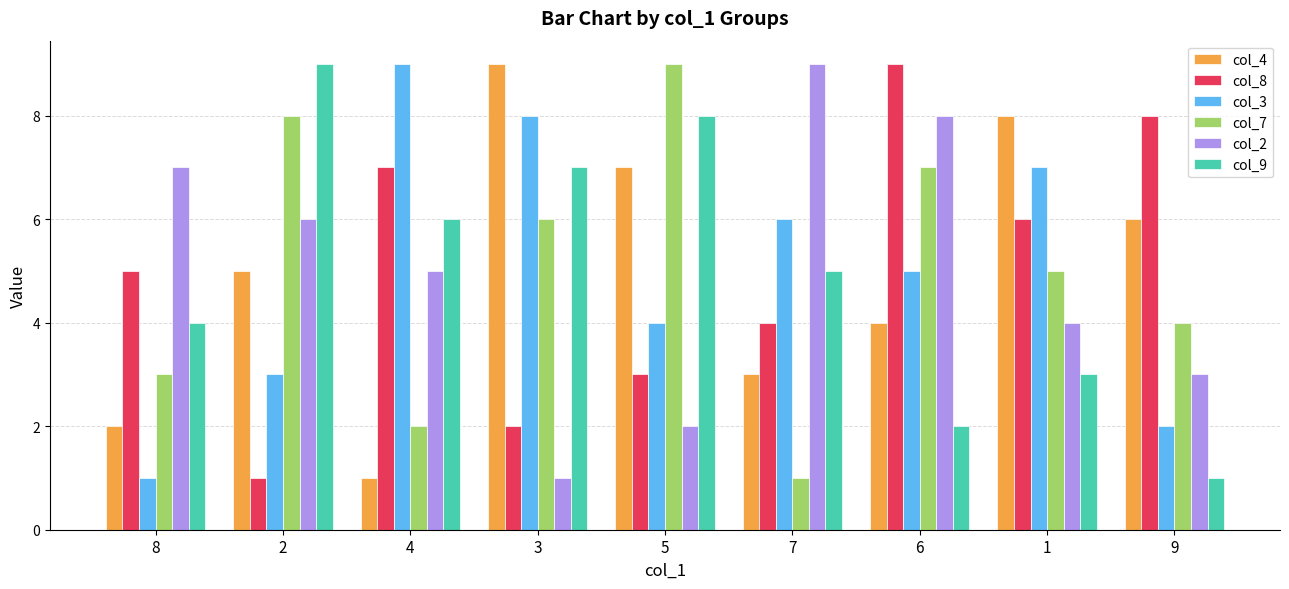

What is the label of the 5th bar from the left?

5